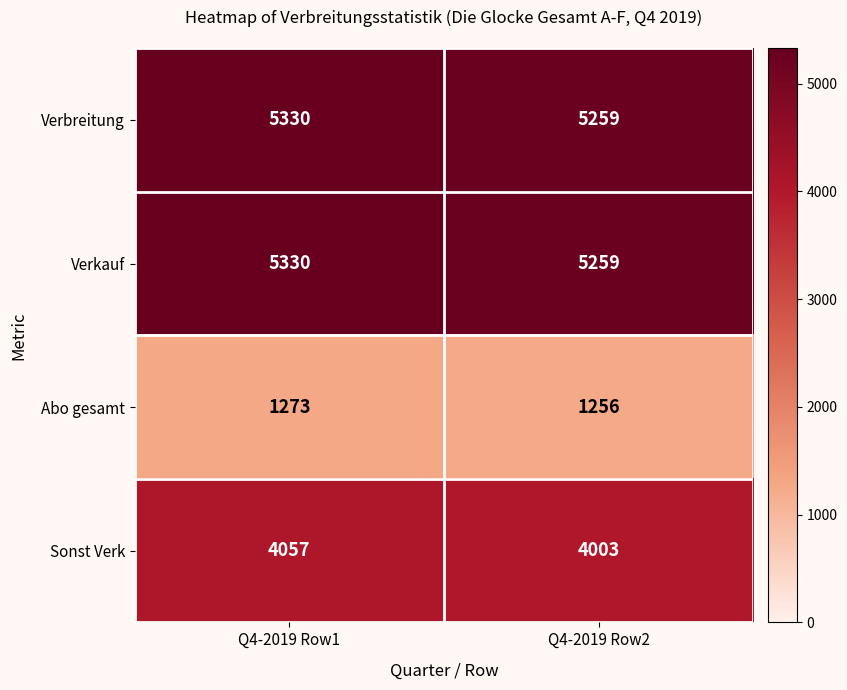

Which label corresponds to the largest value in the chart?

Q4-2019 Row1